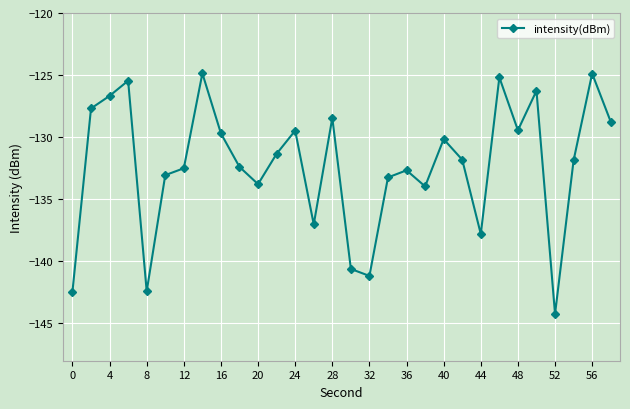

What is the maximum value shown in the chart?

-124.9